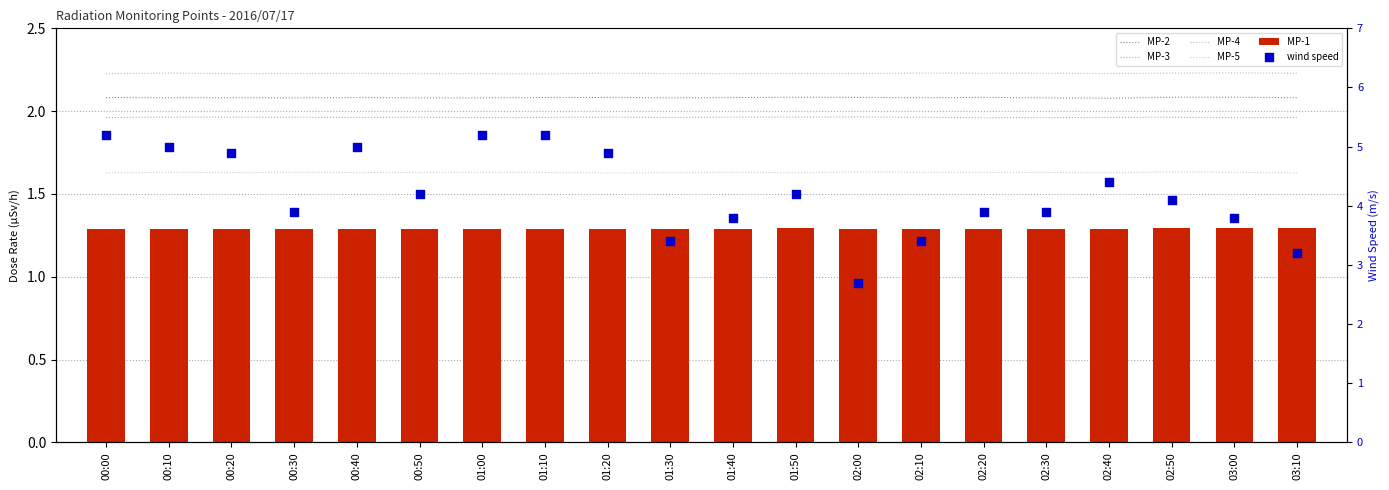

What is the total value across all series at 02:00?

11.9